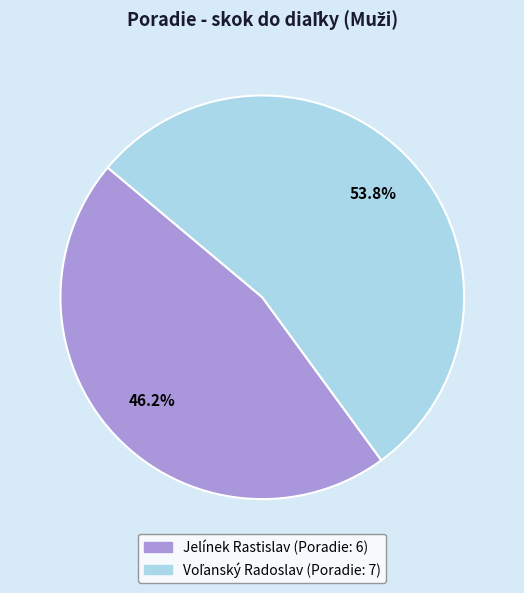

Which slice is the smallest?

Jelínek Rastislav